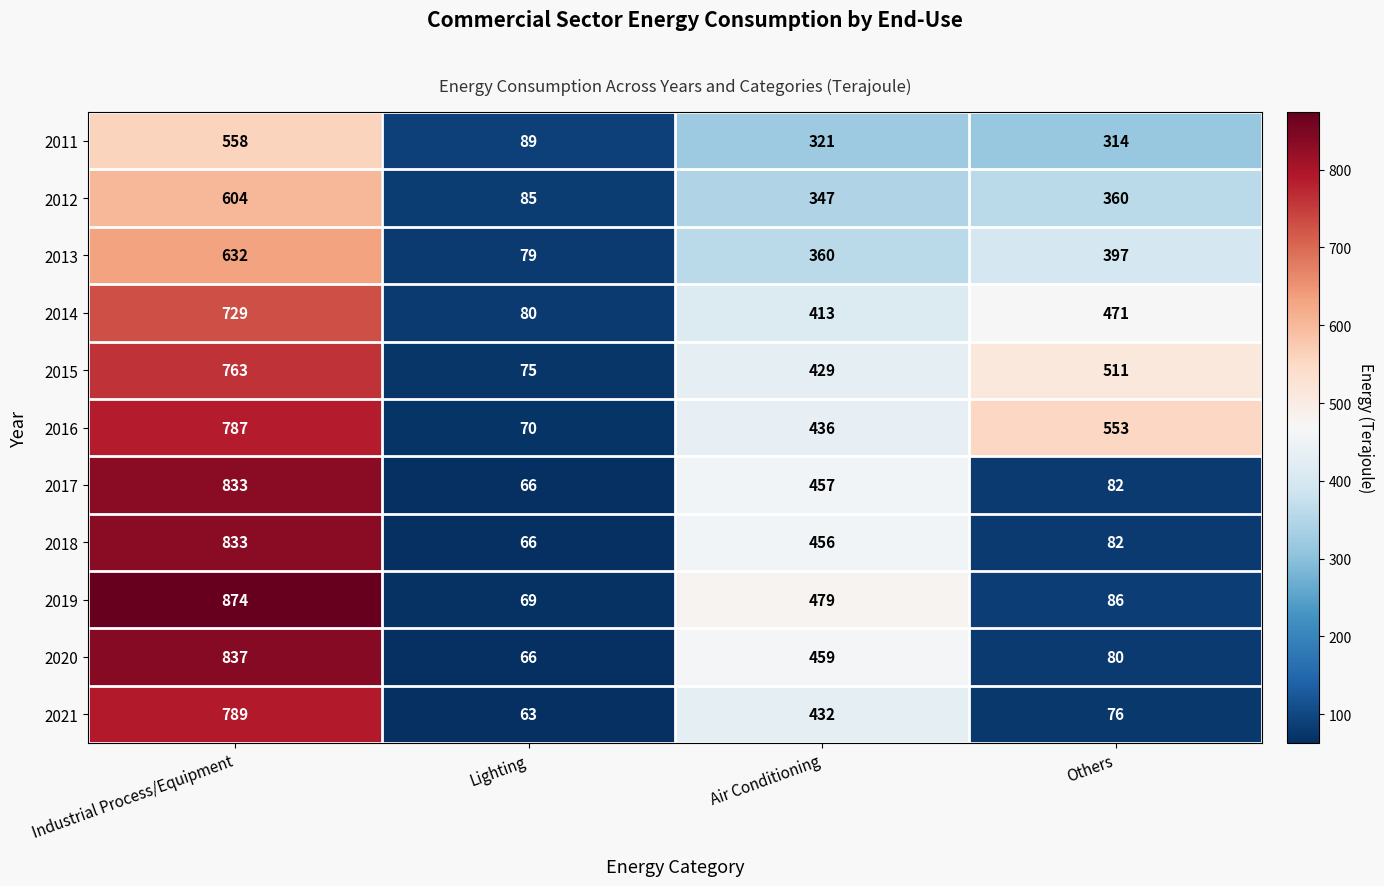

Where is 2016 nearest to the value 428?

Air Conditioning